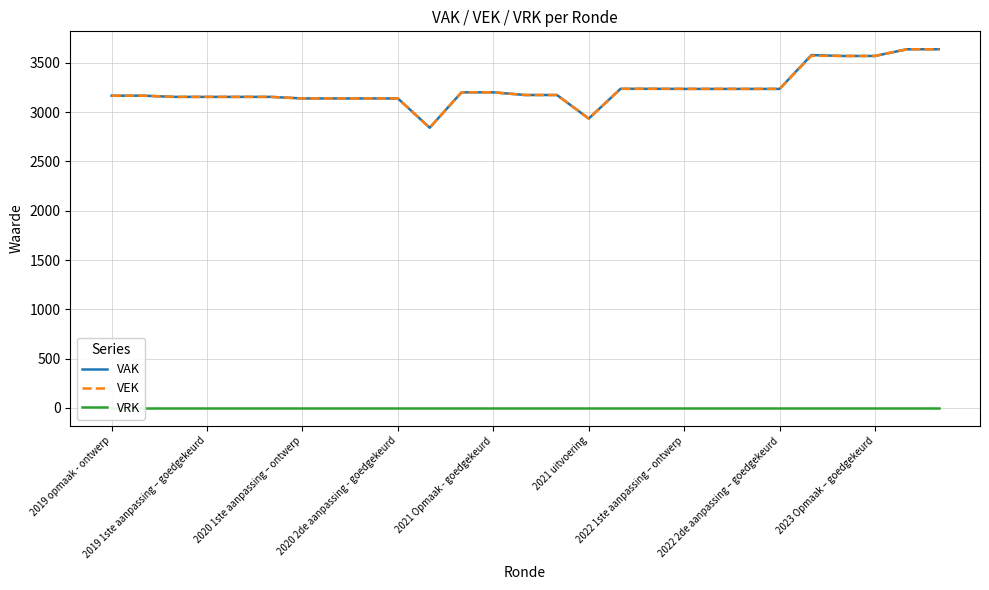

The value of VEK at 2020 2de aanpassing - goedgekeurd is 3139. True or false?

True